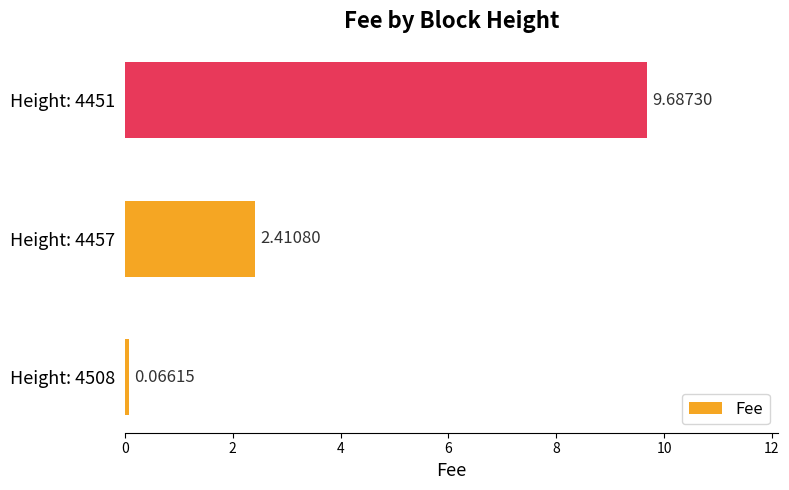

Which has a higher value, Height: 4451 or Height: 4457?

Height: 4451